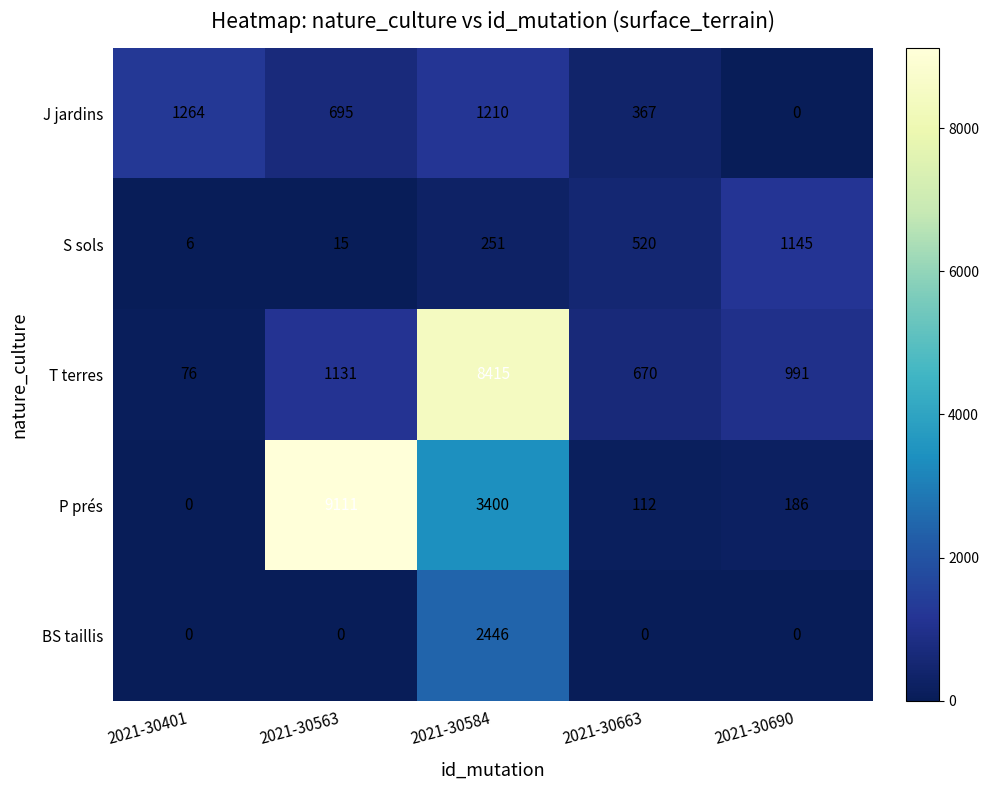

What is the difference between the maximum and minimum values in the J jardins series?

1264